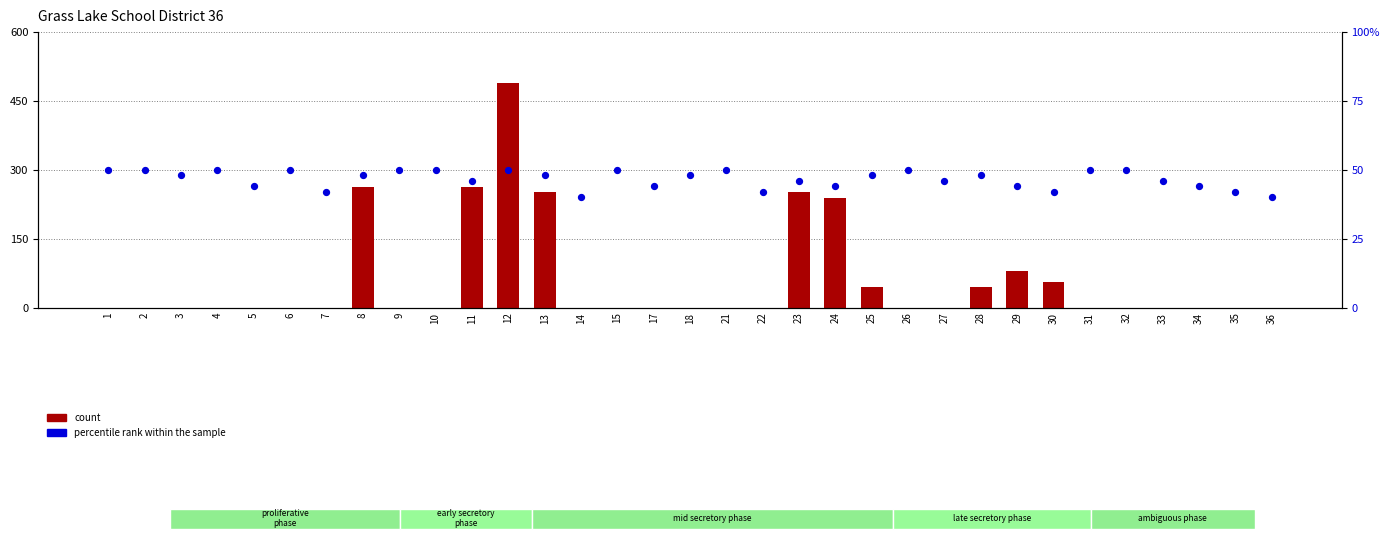

Which series has the largest total across all categories?

count